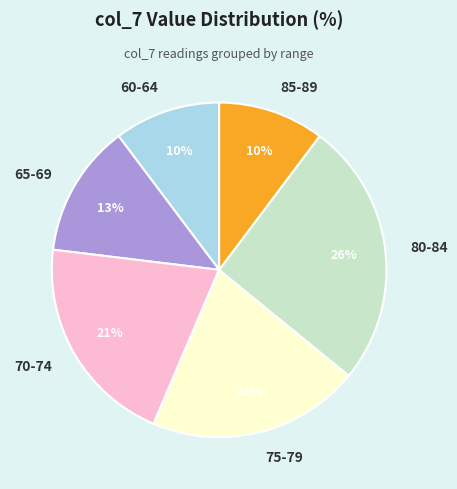

What is the ratio of the value at 60-64 to the value at 70-74?

0.5